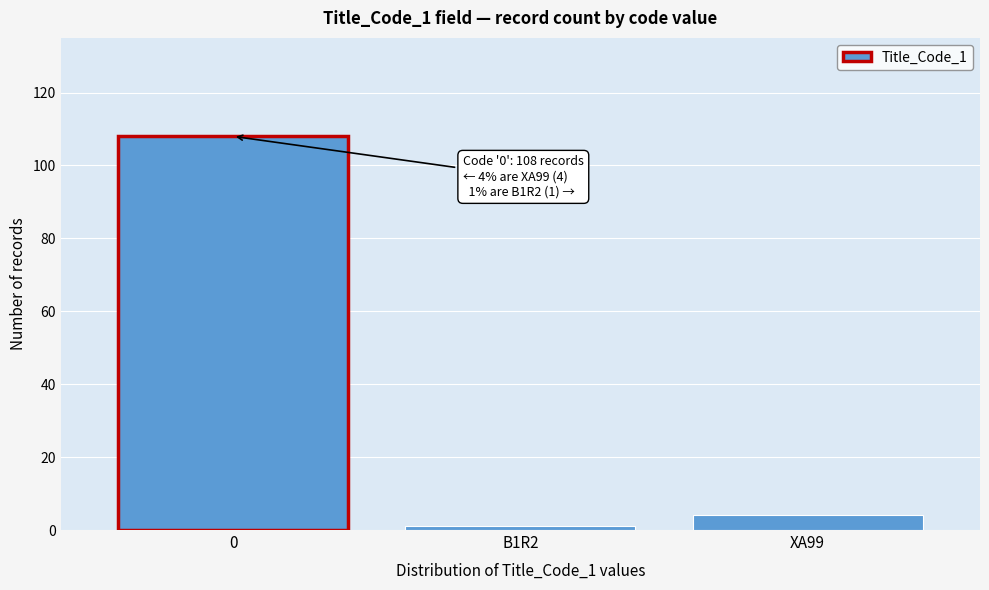

Reading left to right, transcribe all the data shown in this chart.

108	1	4